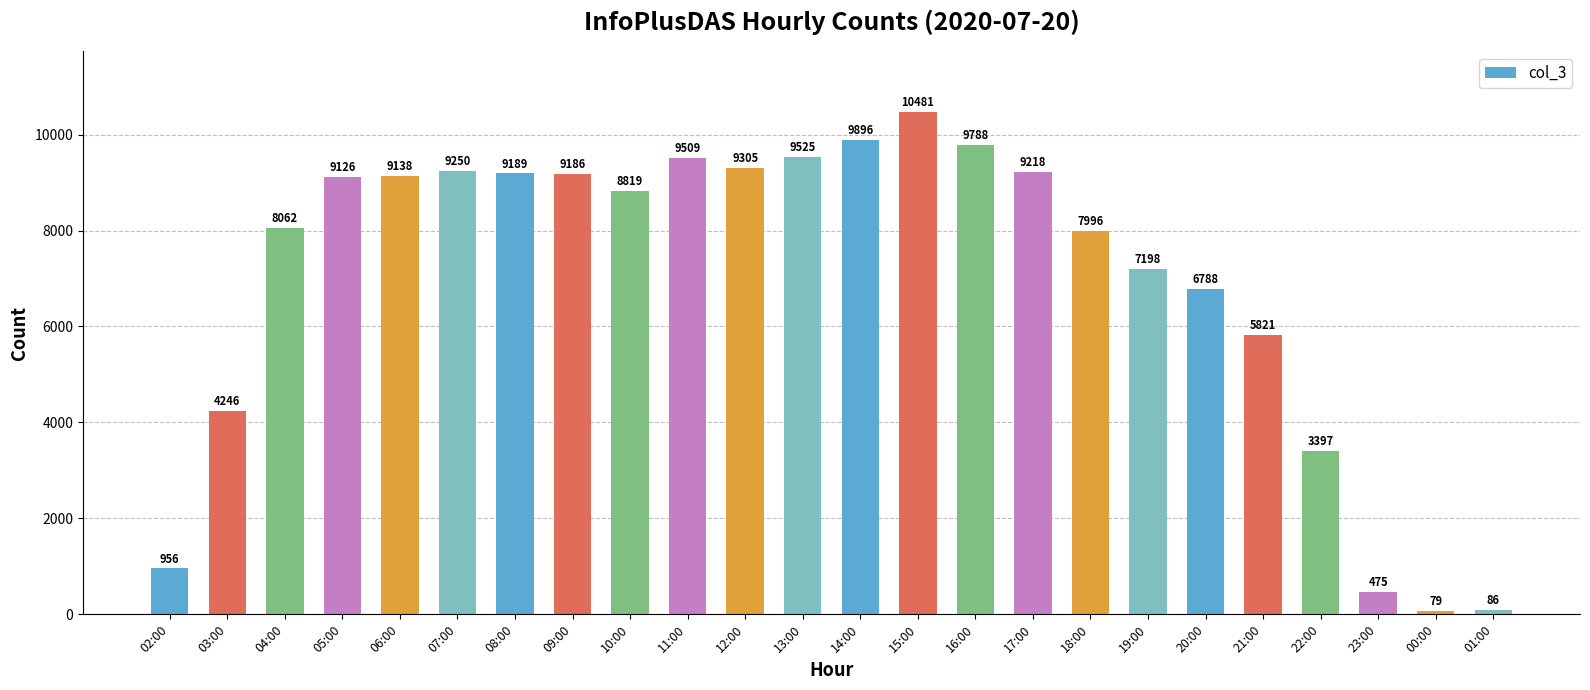

The value at 05:00 is 9126. True or false?

True